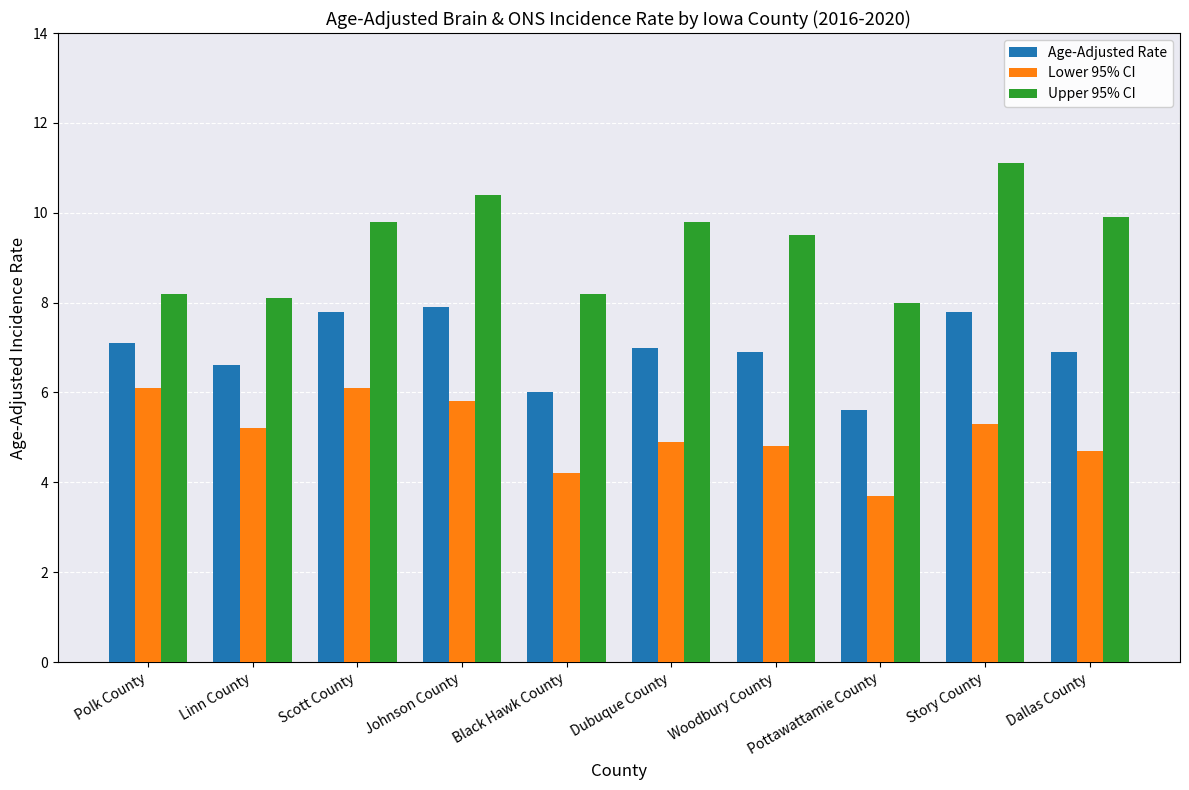

What is the maximum value for Age-Adjusted Rate?

7.9